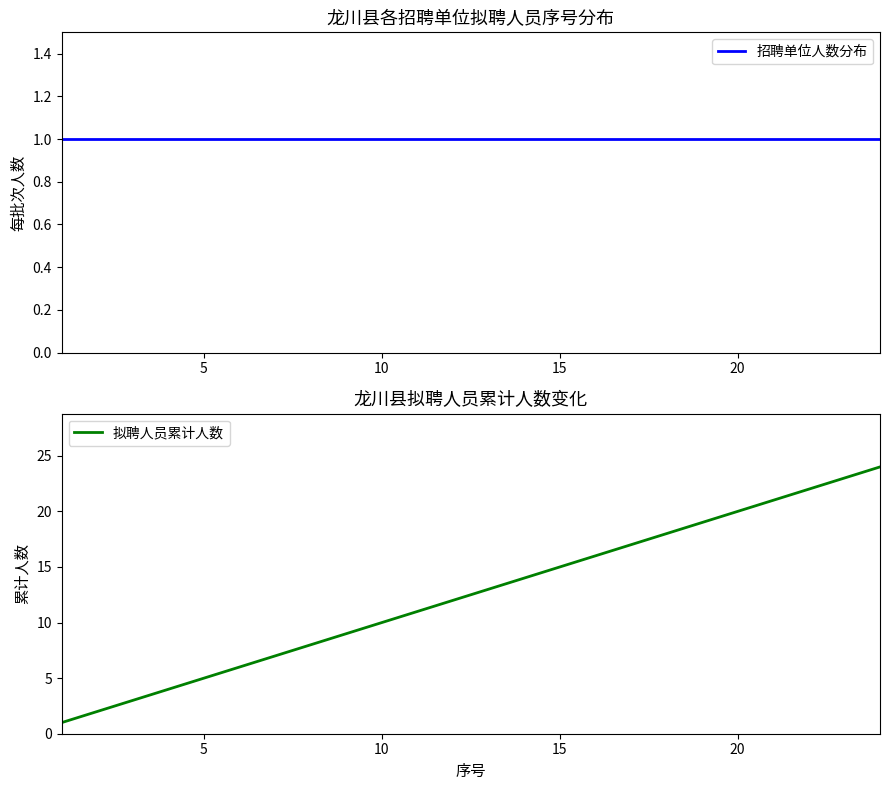

Which series has the widest spread of values?

拟聘人员累计人数